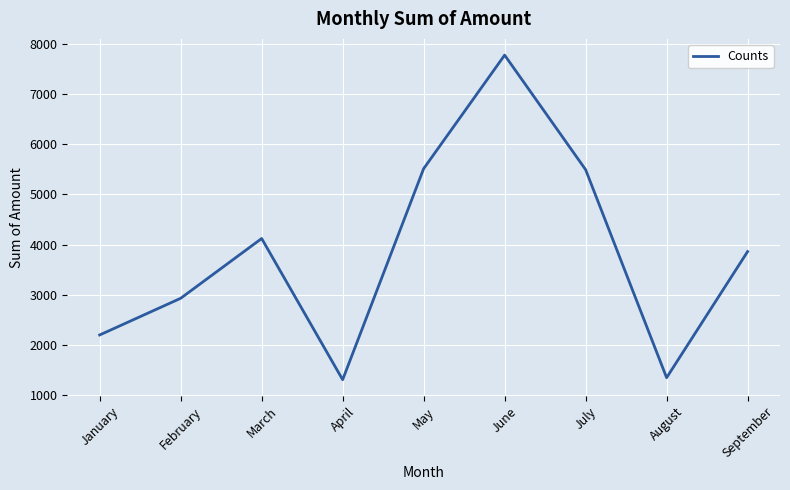

How many interior local peaks (higher than both neighbors) does the data have?

2